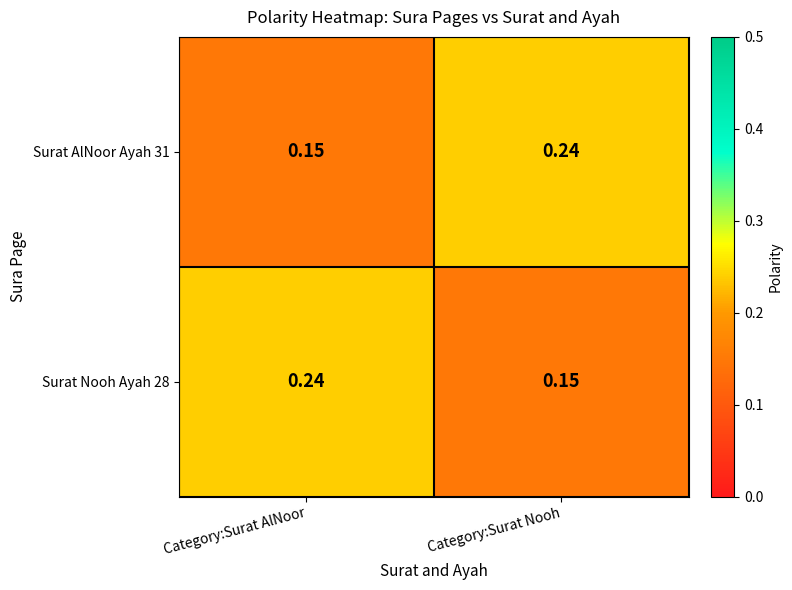

At which label is Surat Nooh Ayah 28 closest to 0?

Category:Surat Nooh